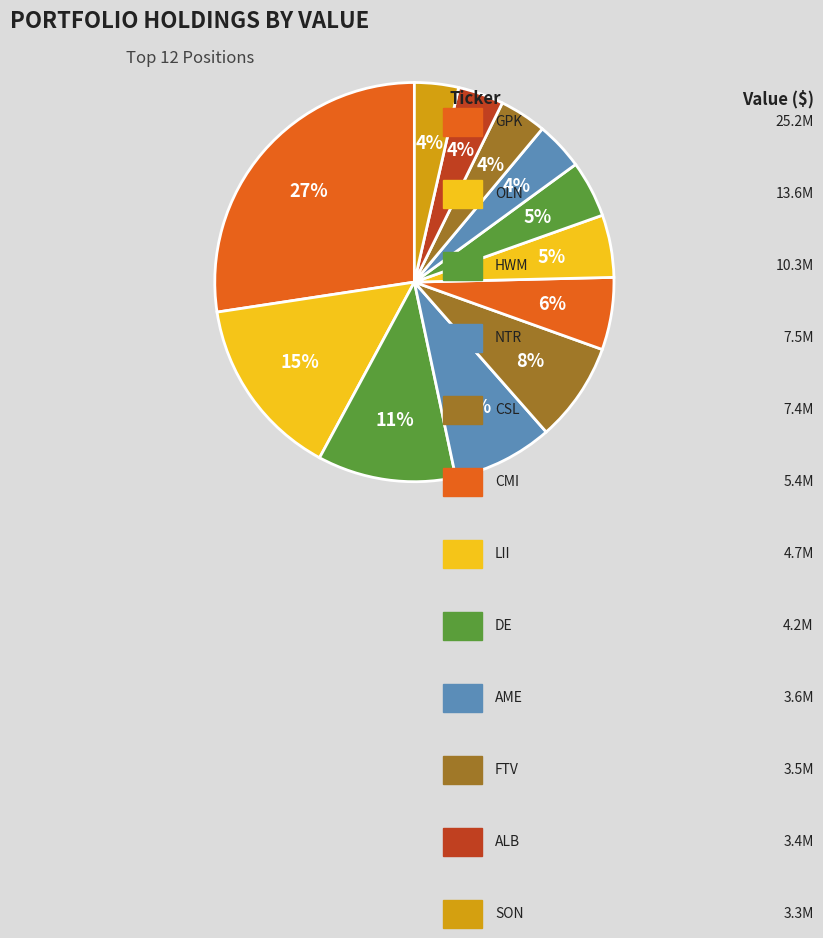

Is it true that FTV is 4% of the pie?

True